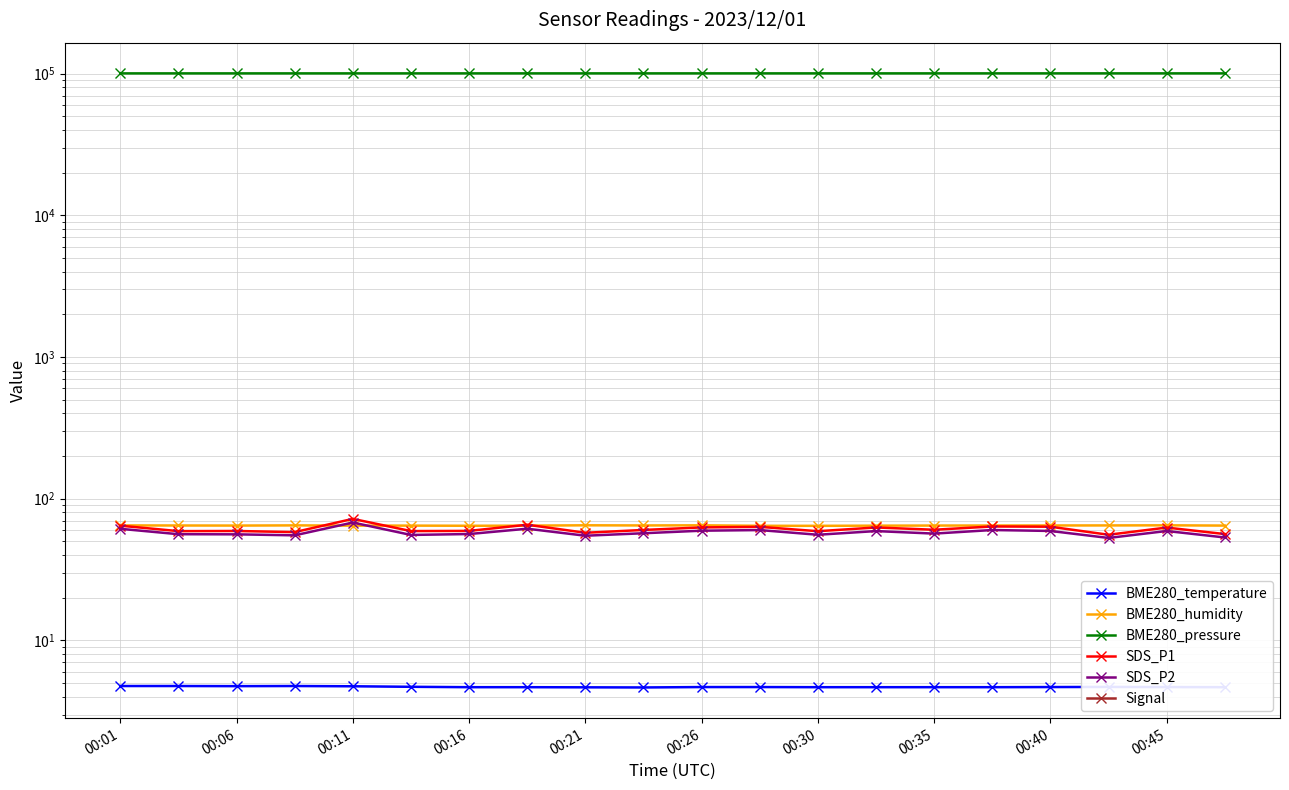

True or false: BME280_humidity and BME280_pressure intersect in this chart.

False